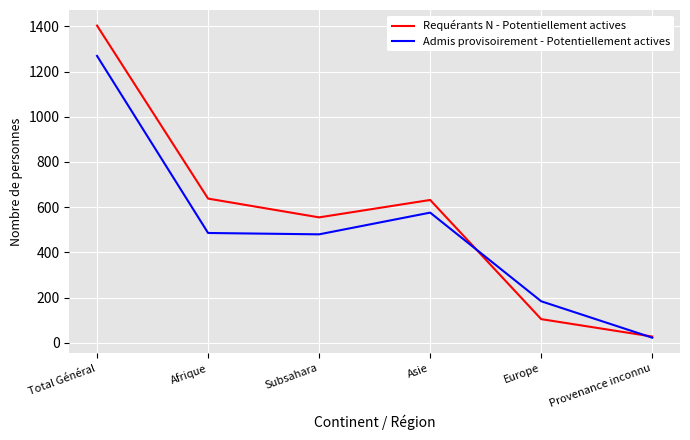

What position from the left is Europe?

5